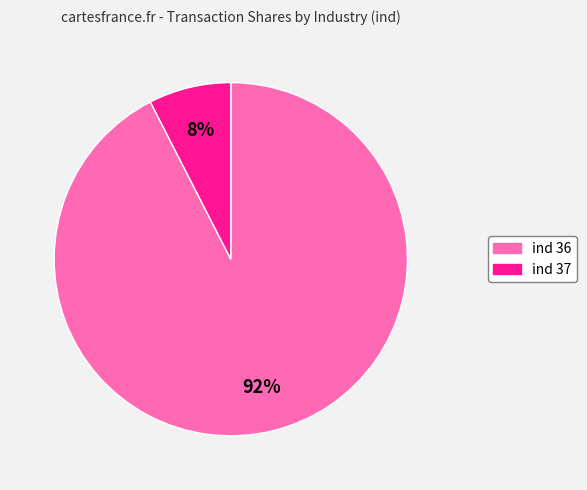

To the nearest percent, what is the average slice percentage?

50%